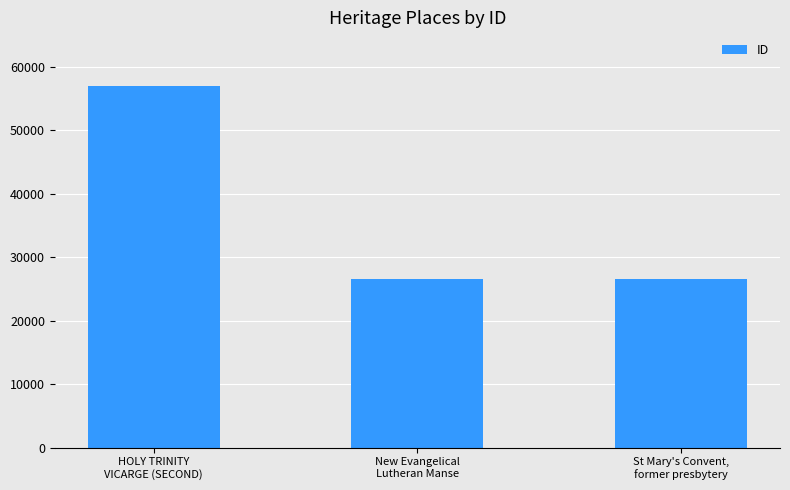

What is the sum of the values at HOLY TRINITY
VICARGE (SECOND) and St Mary's Convent,
former presbytery?

83526